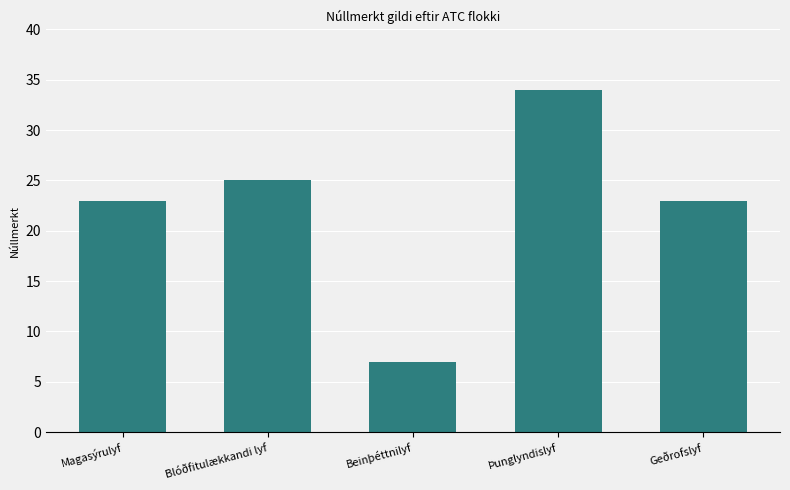

What is the value of the 3rd bar from the left?

7